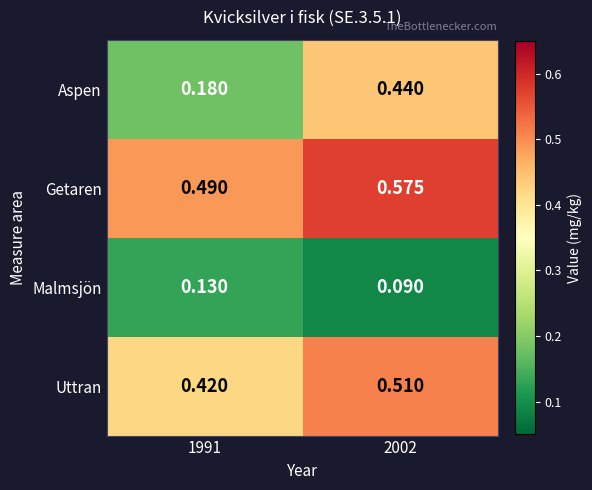

Is the value of Getaren at 2002 greater than the value of Uttran at 1991?

Yes